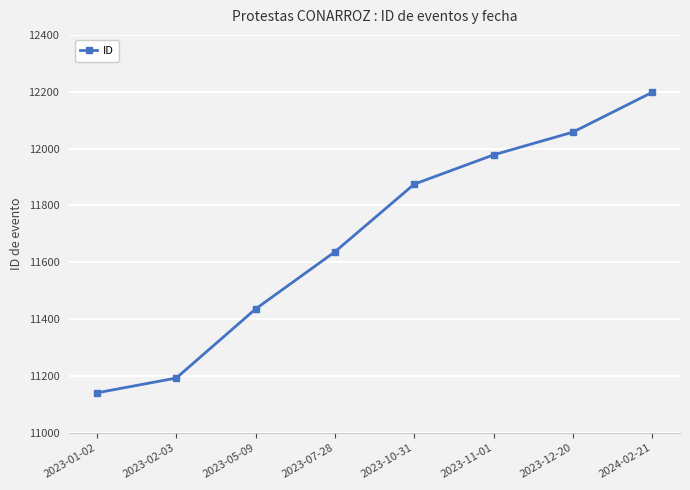

Reading left to right, list all the values displayed in this chart.

11141	11193	11436	11637	11875	11978	12058	12198